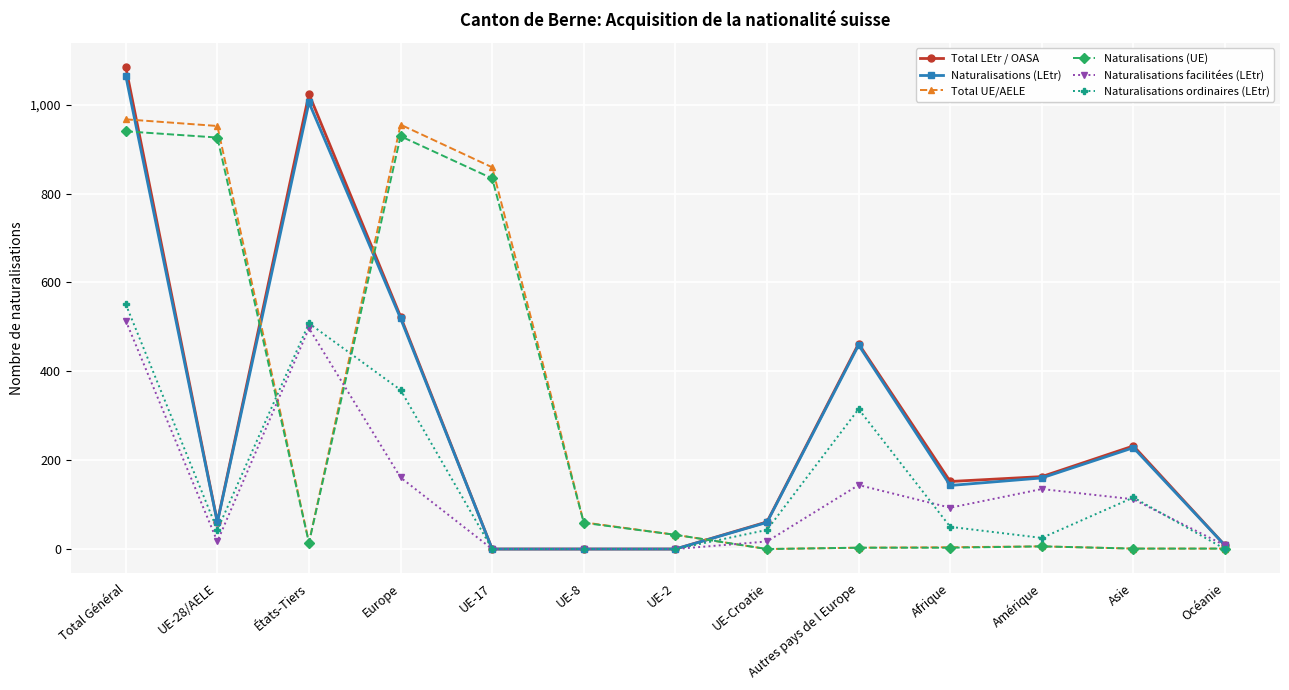

Where is the first local minimum for Total UE/AELE?

États-Tiers